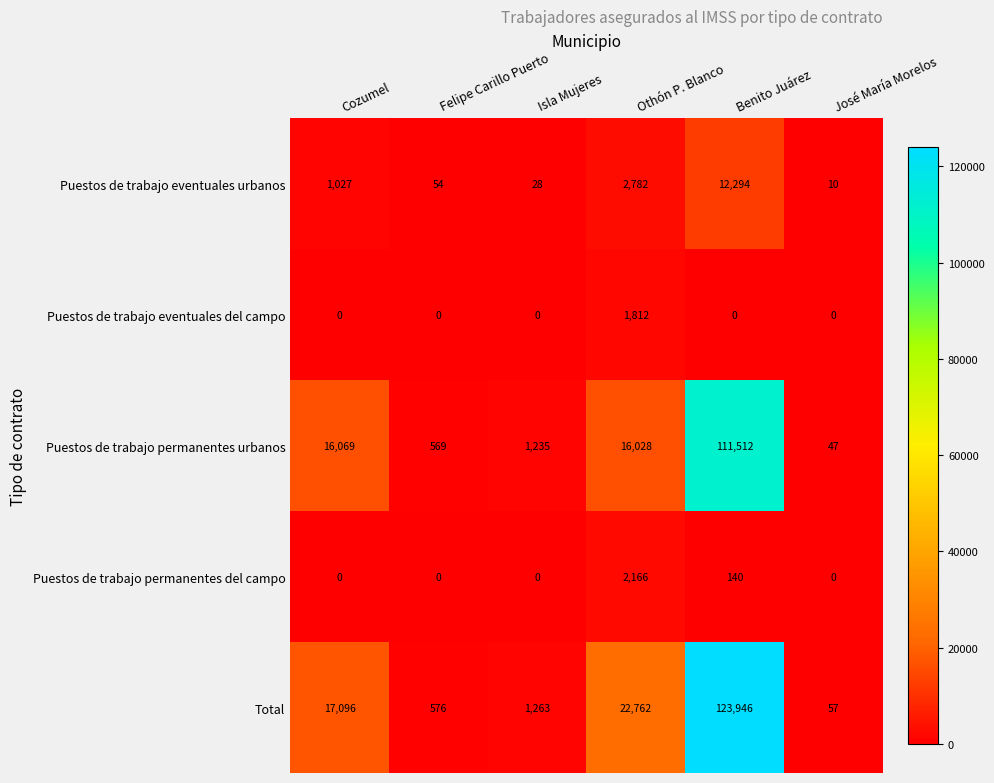

List the series in order of their peak value, highest first.

Total, Puestos de trabajo permanentes urbanos, Puestos de trabajo eventuales urbanos, Puestos de trabajo permanentes del campo, Puestos de trabajo eventuales del campo